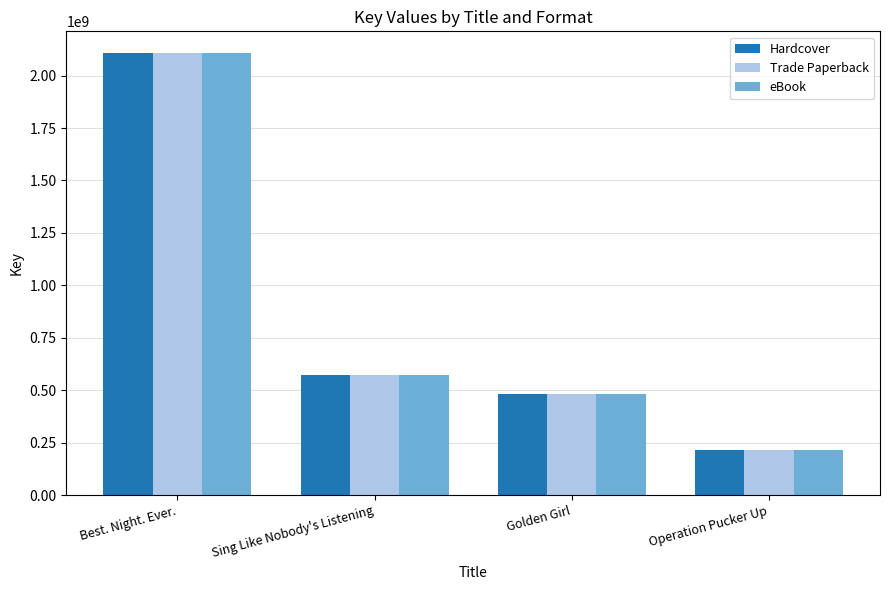

At how many categories does at least one series exceed 308708457?

3